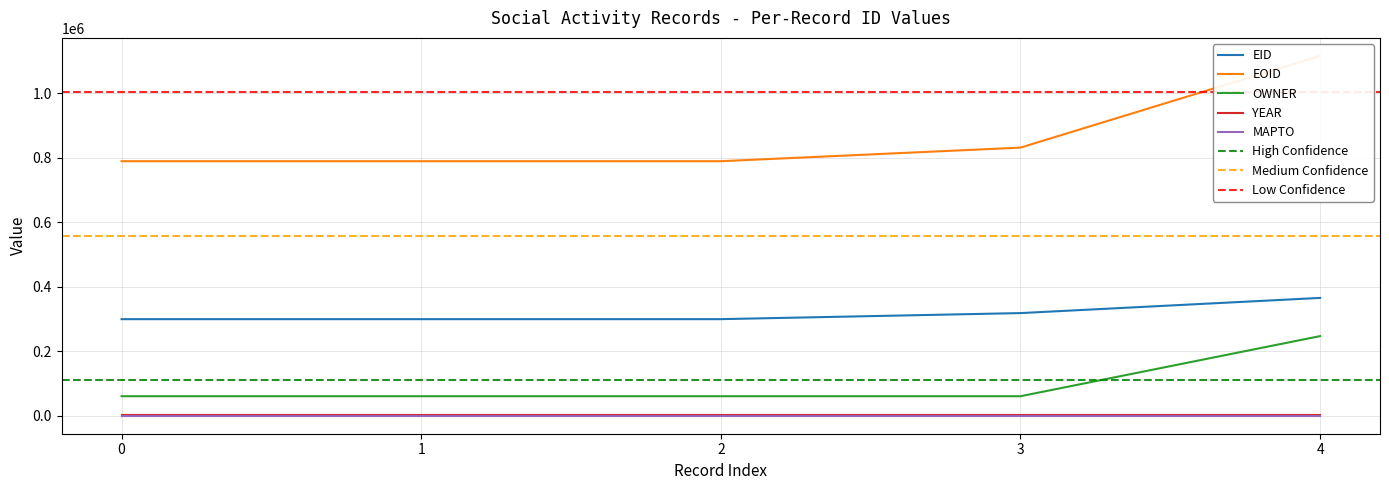

True or false: OWNER and EID cross at least once.

False